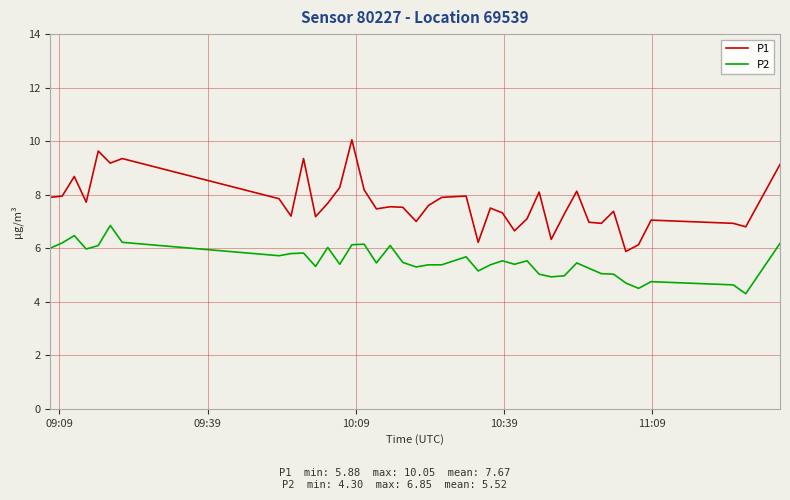

What is the difference between the maximum and minimum values in the P1 series?

4.2